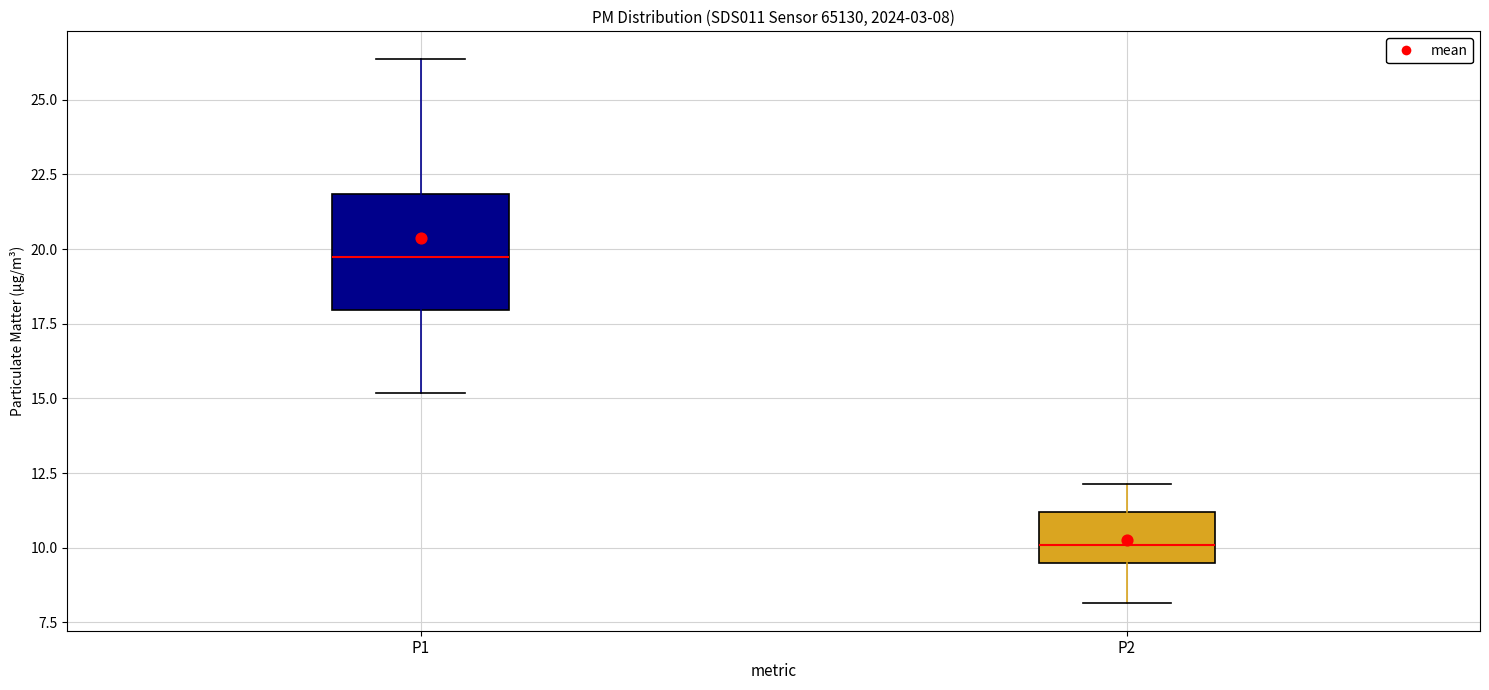

Which box has the highest median line?

P1